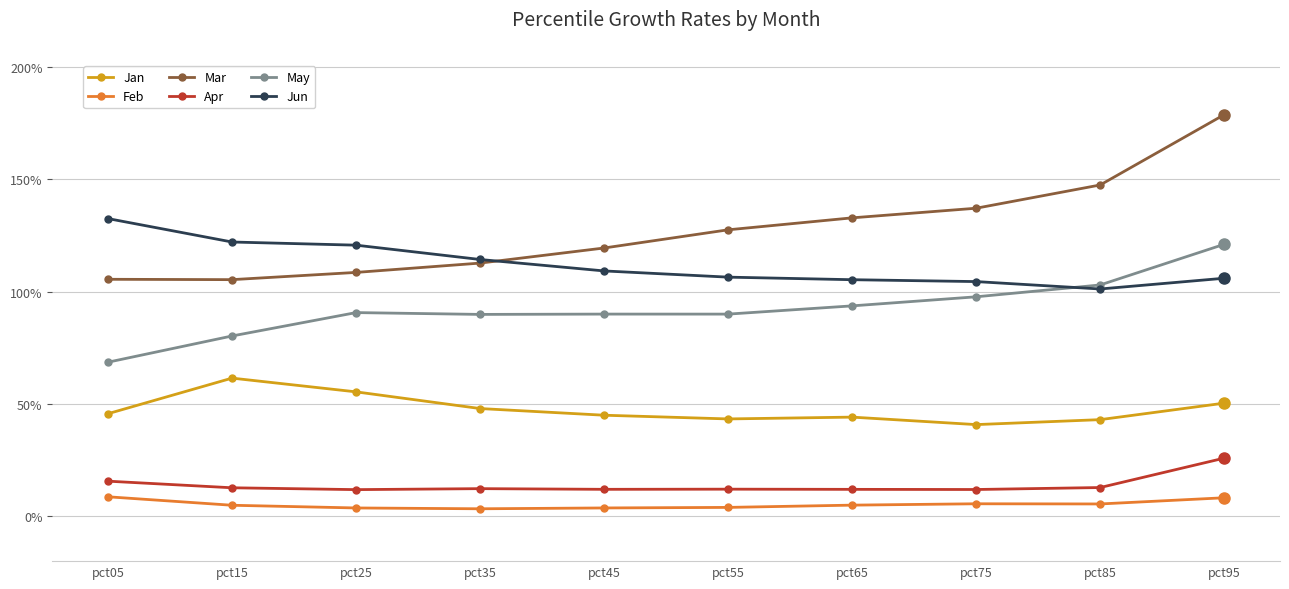

Is it true that Jan equals 0.4 at pct65?

True